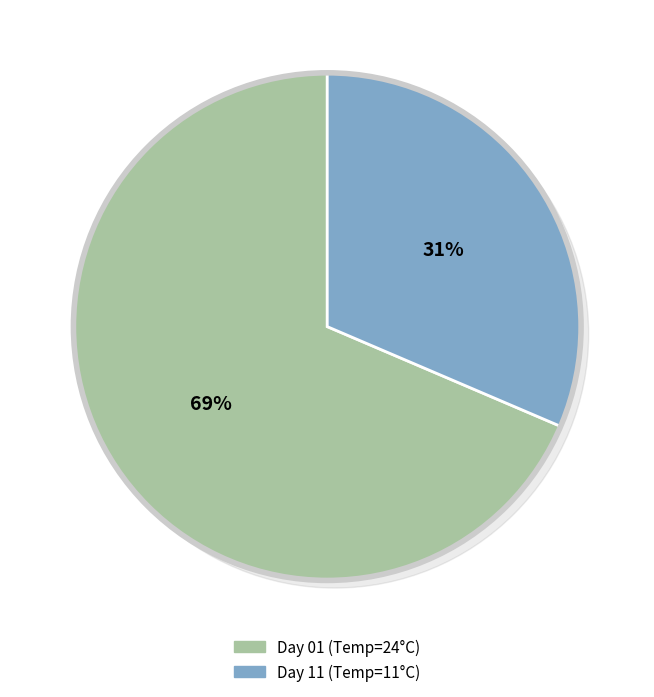

True or false: 11 accounts for 31% of the total.

True